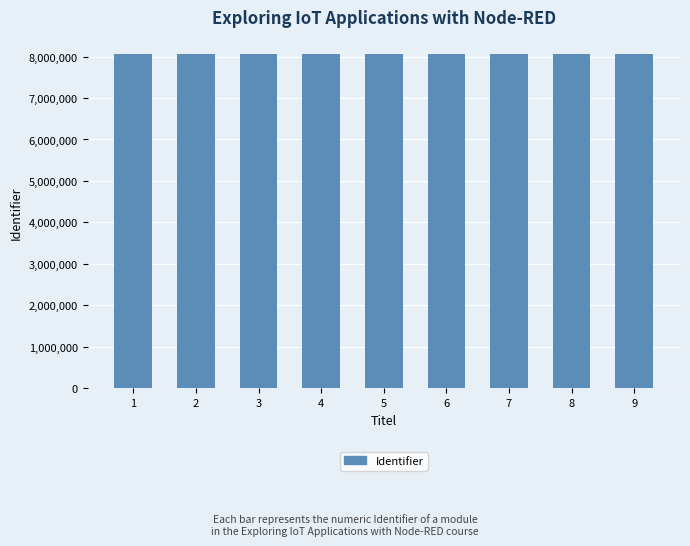

What is the change in value from 5 to 9?

+3697